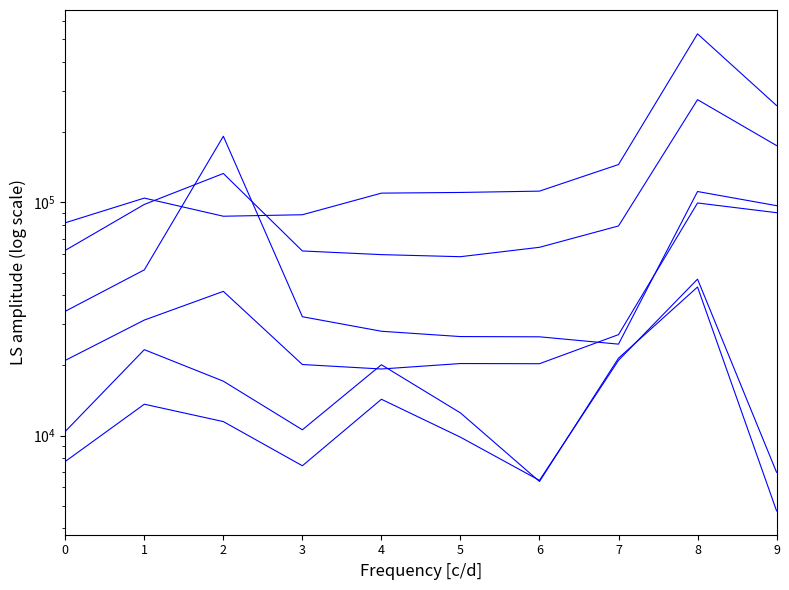

At 6, list the series in order from smallest to largest.

Okur Yazar Olmayan, Okur Yazar, Önlisans, Lisans, Ortaöğretim, İlköğretim